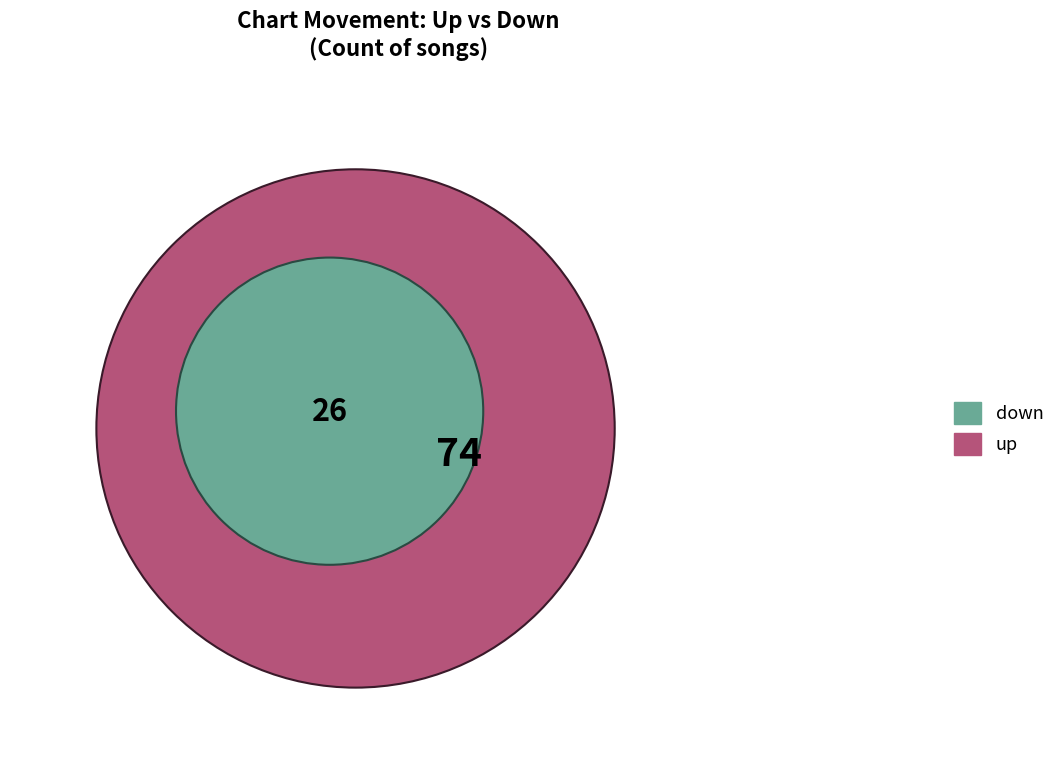

Which slice is the smallest?

down